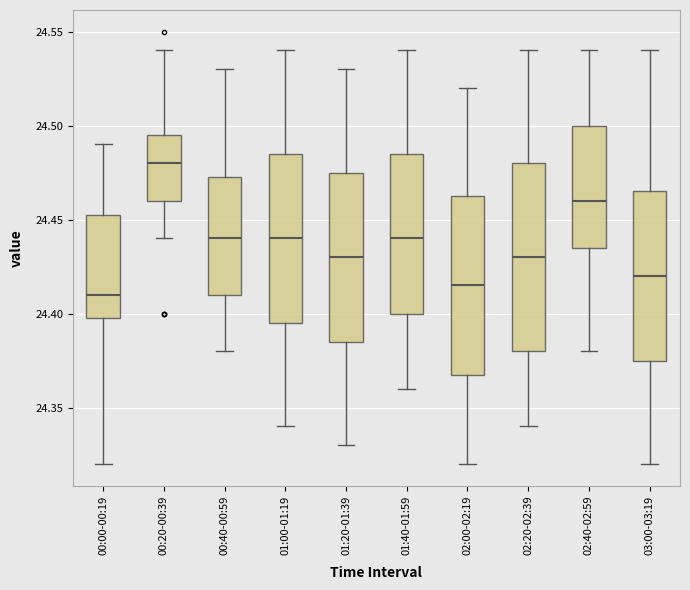

Which box's median line is the highest?

00:20-00:39